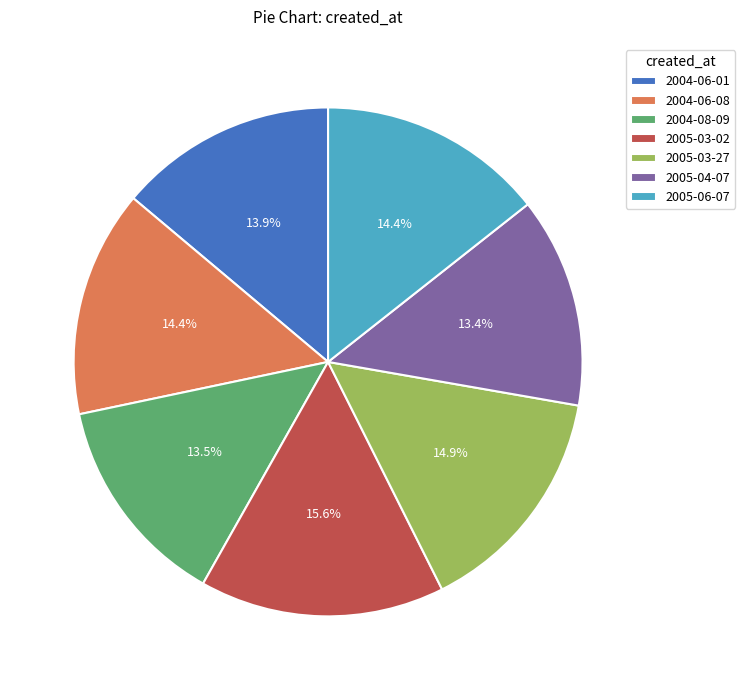

Which slice is the largest?

2005-03-02